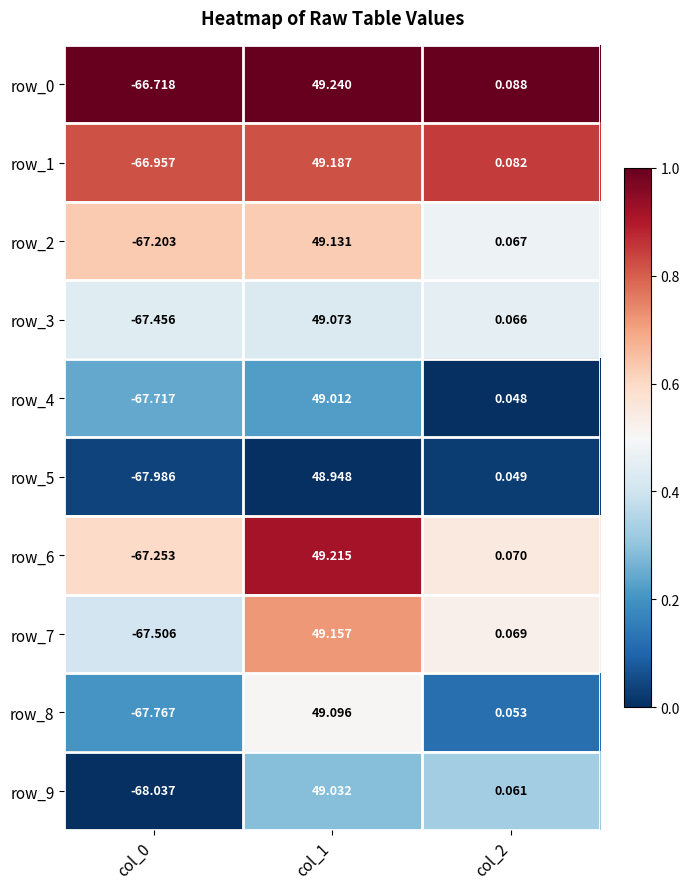

True or false: row_2 has a value of 0.2 at col_0.

False